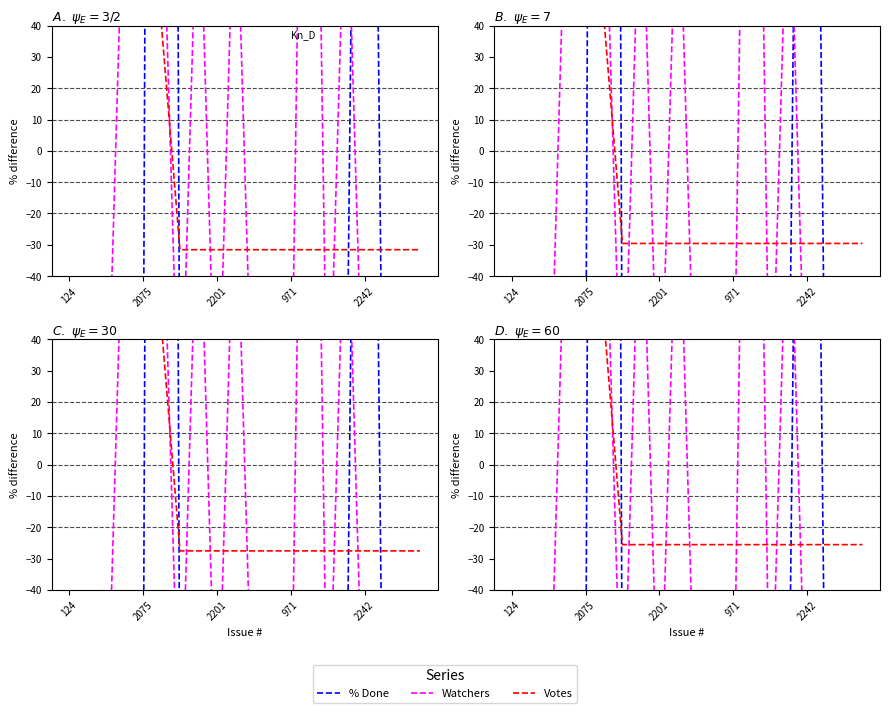

What is the label of the 20th point from the left?

19